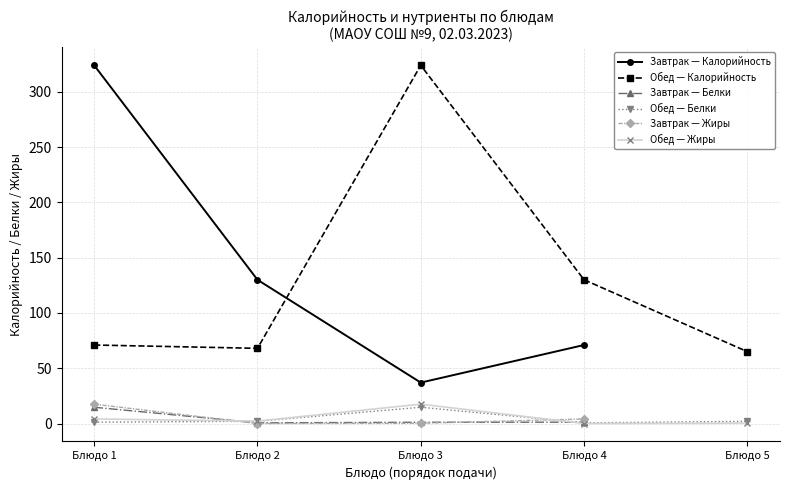

At which label does Завтрак — Калорийность first exceed 130?

Блюдо 1